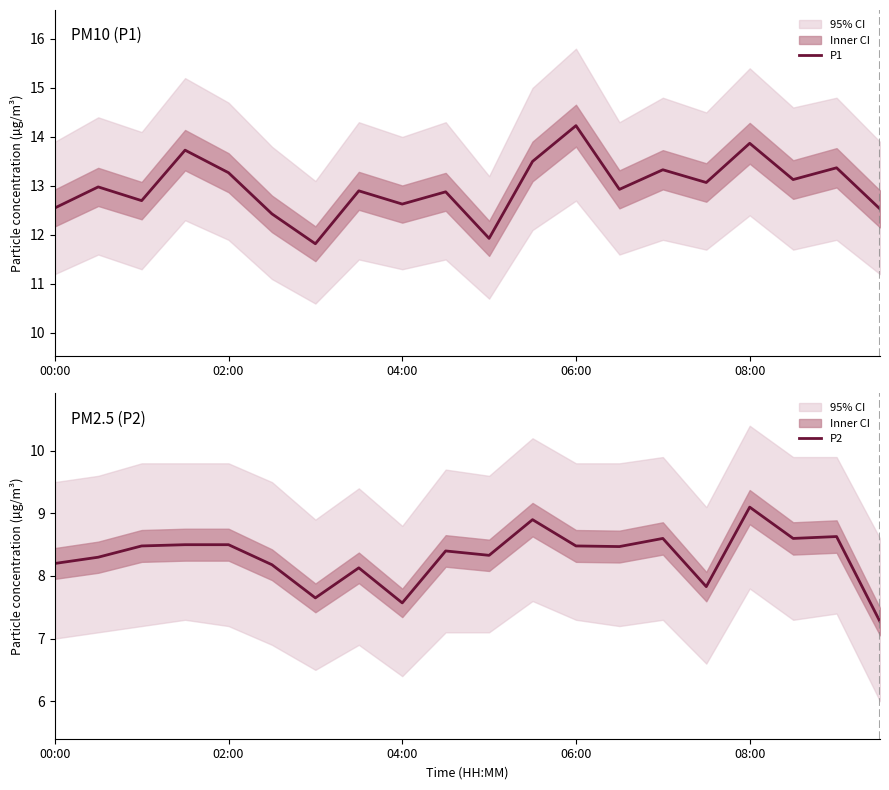

Which series has the largest total across all categories?

P1